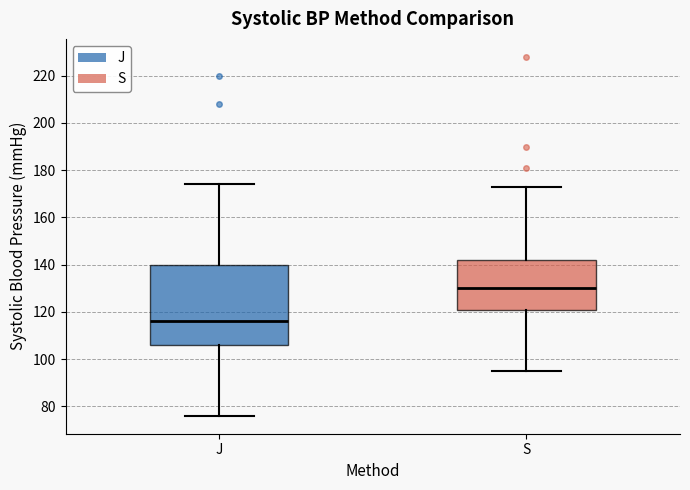

Which box has the highest median line?

S